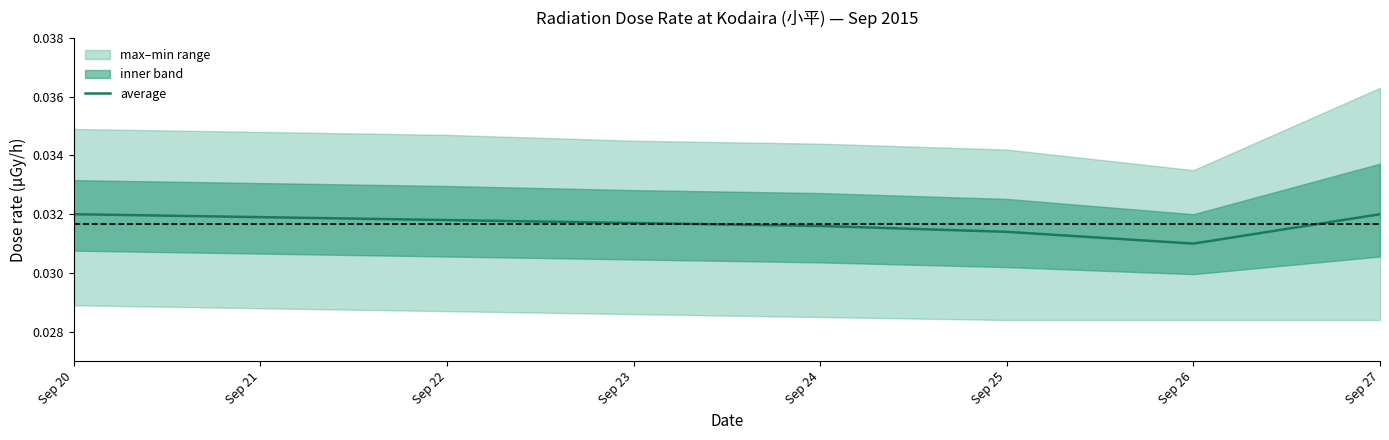

The value at Sep 24 is 0.0. True or false?

False